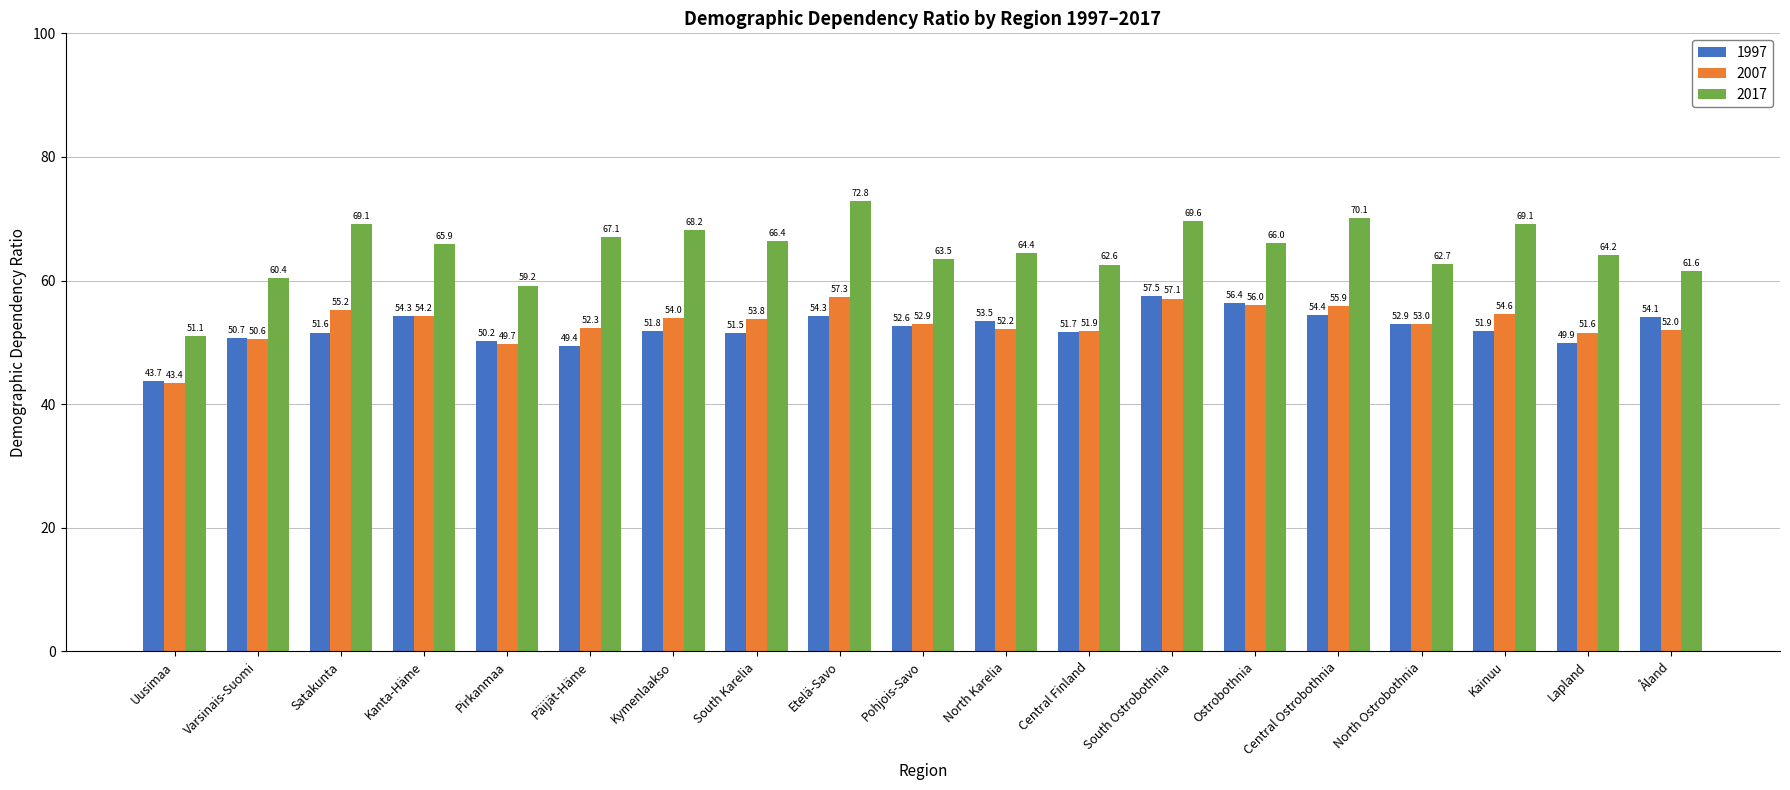

What is the minimum value shown in the chart?

43.4